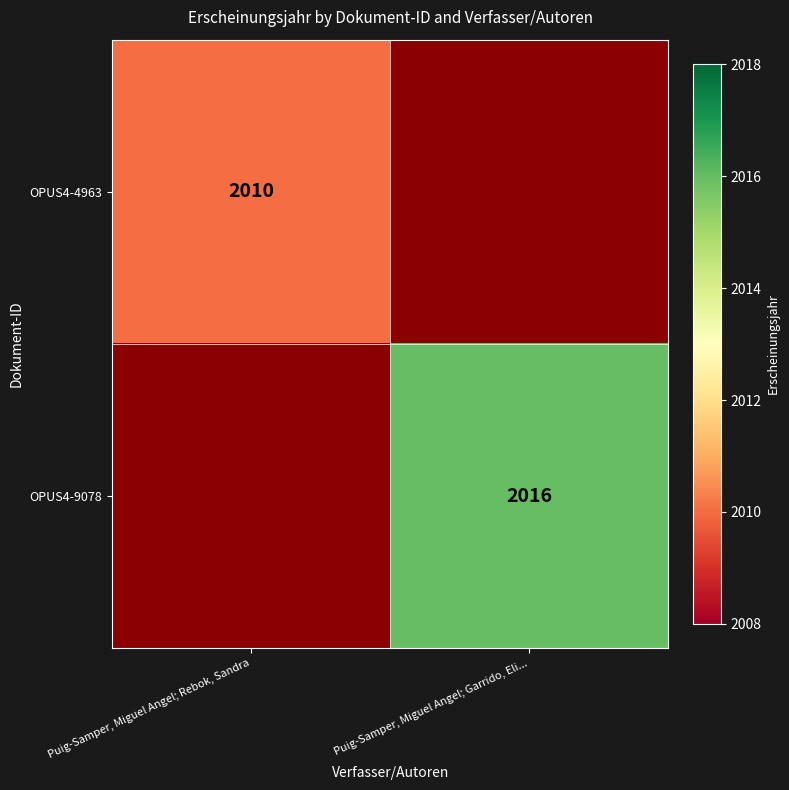

What is the greatest value displayed?

2016.0